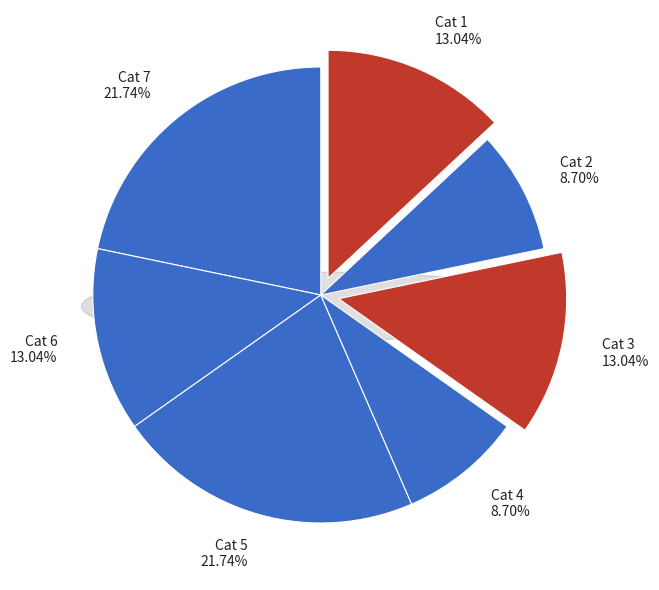

What portion of the pie excludes Cat 6?

87.0%